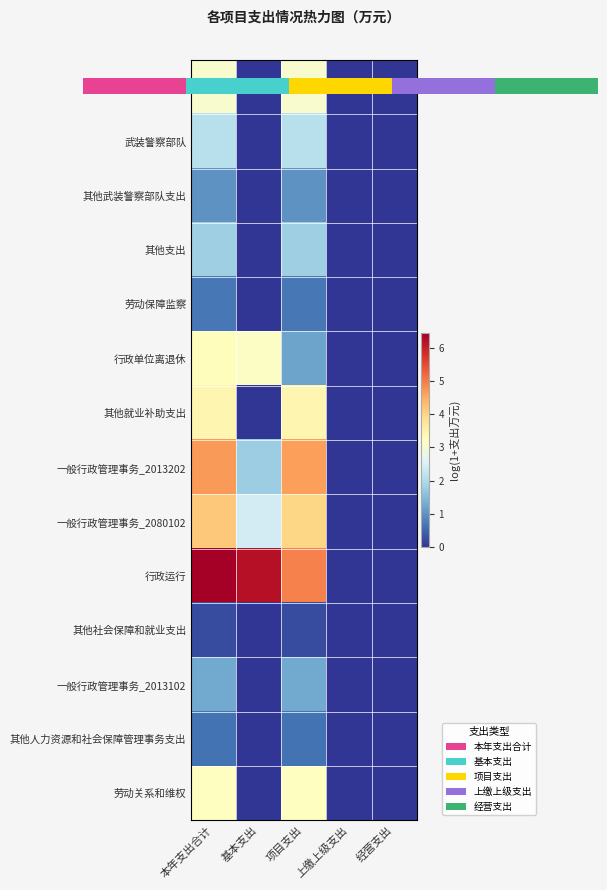

List the labels in order of 武装警察部队 value, largest first.

本年支出合计, 项目支出, 基本支出, 上缴上级支出, 经营支出